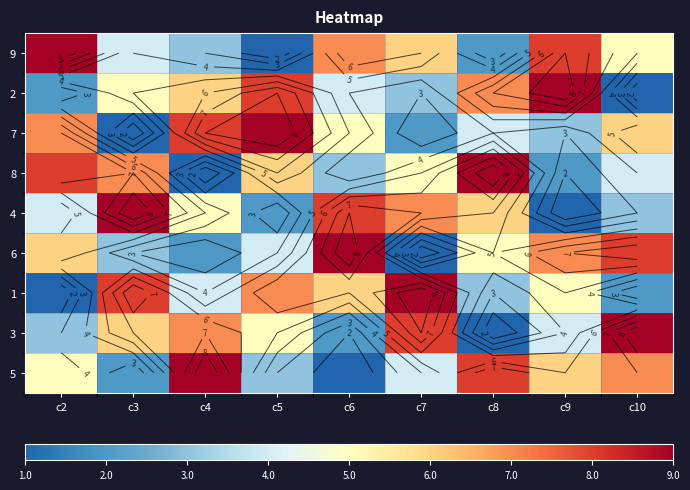

The value of 1 at c6 is 2. True or false?

False